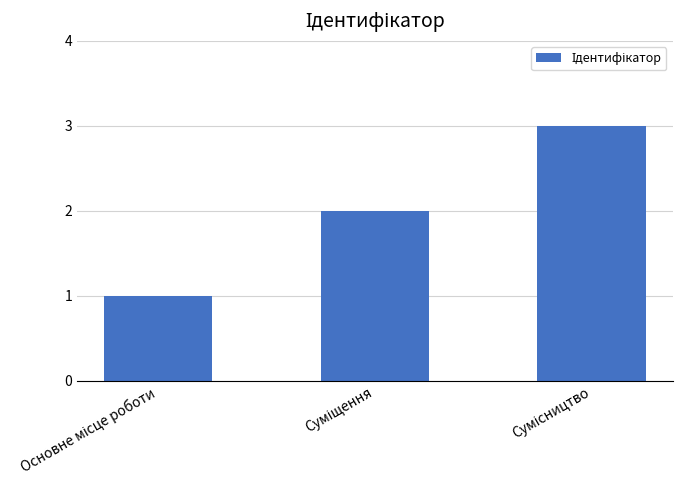

What is the maximum value shown in the chart?

3